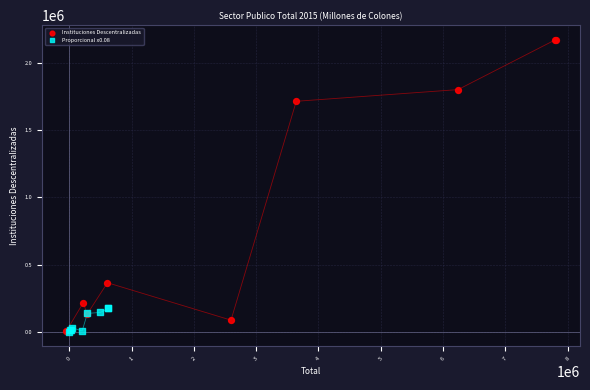

Which series reaches the maximum Y coordinate?

Instituciones Descentralizadas